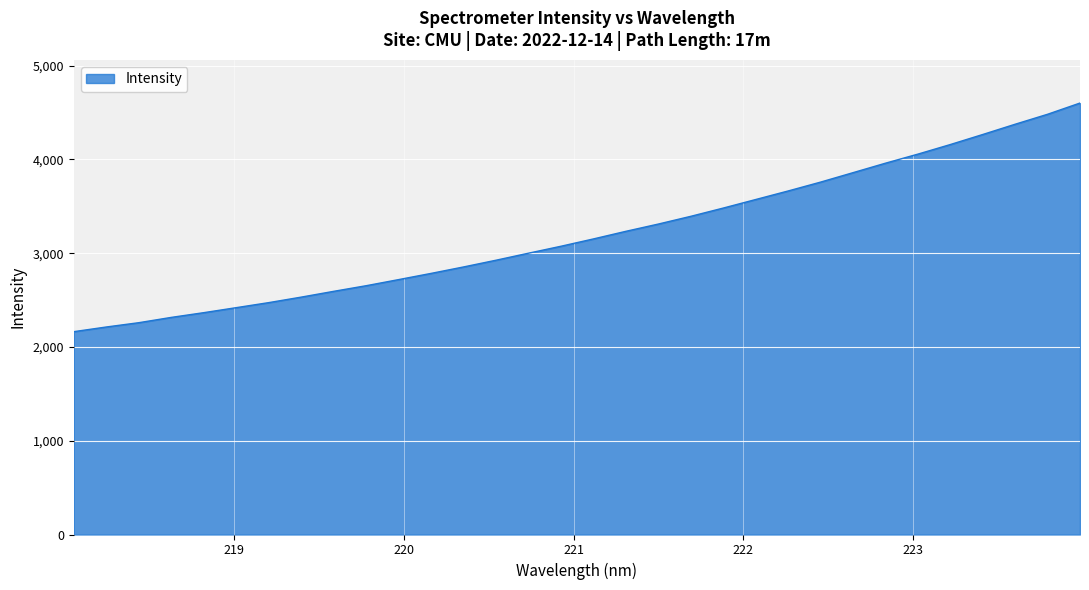

What is the difference between the maximum and minimum values?

2438.3